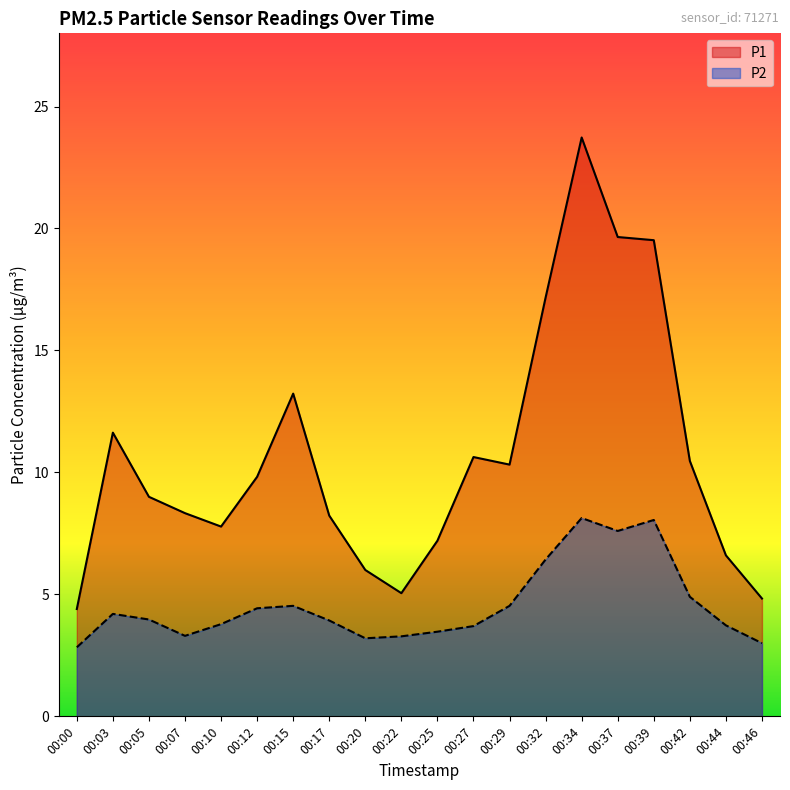

How many data points does each series have?

20